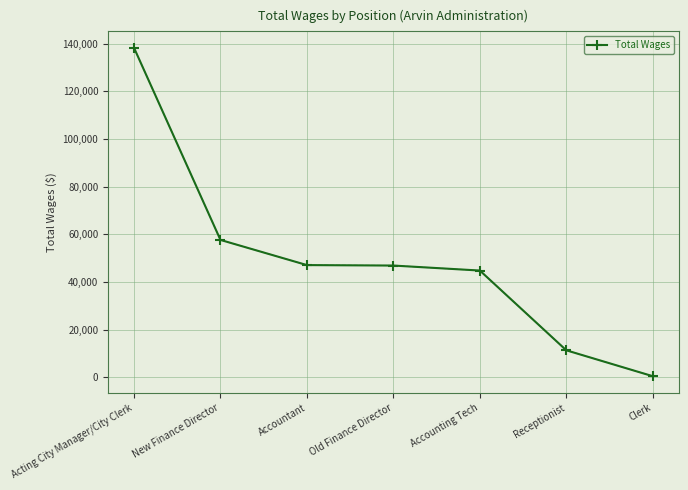

How many data points are less than 46851?

3